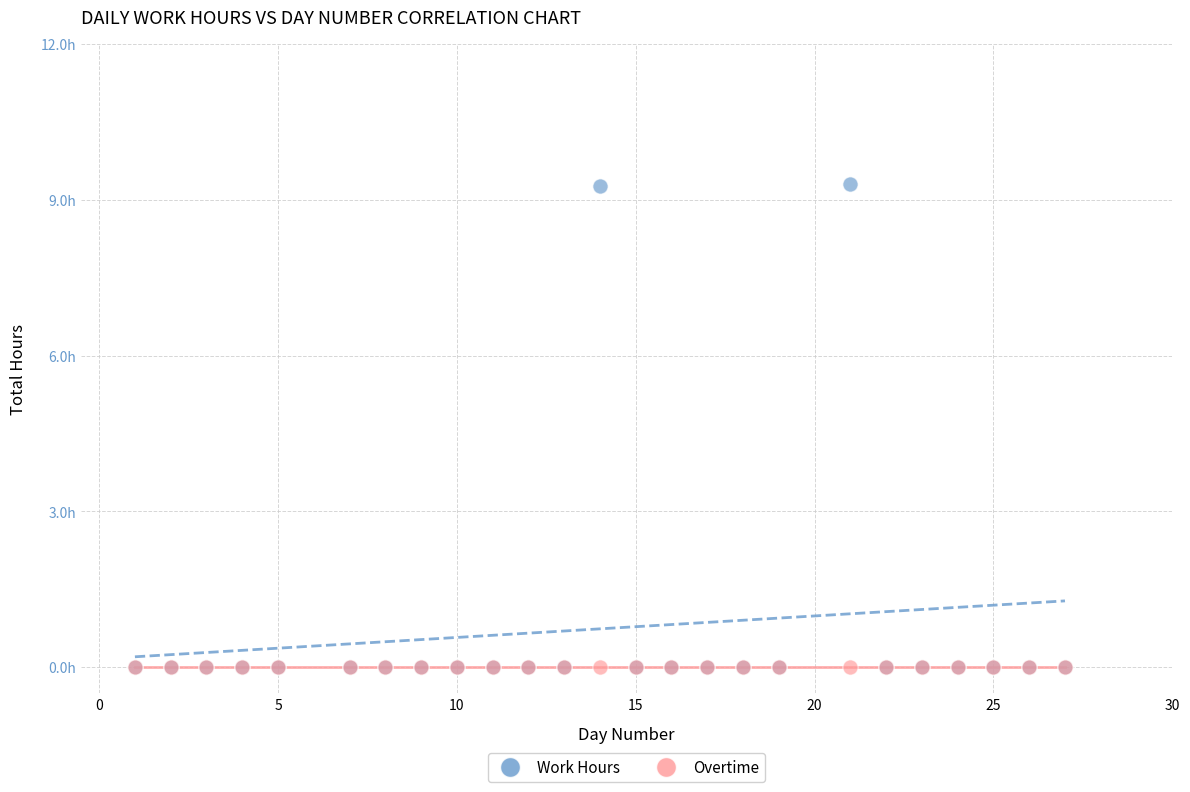

What are all the series names shown in the legend?

Work Hours, Overtime